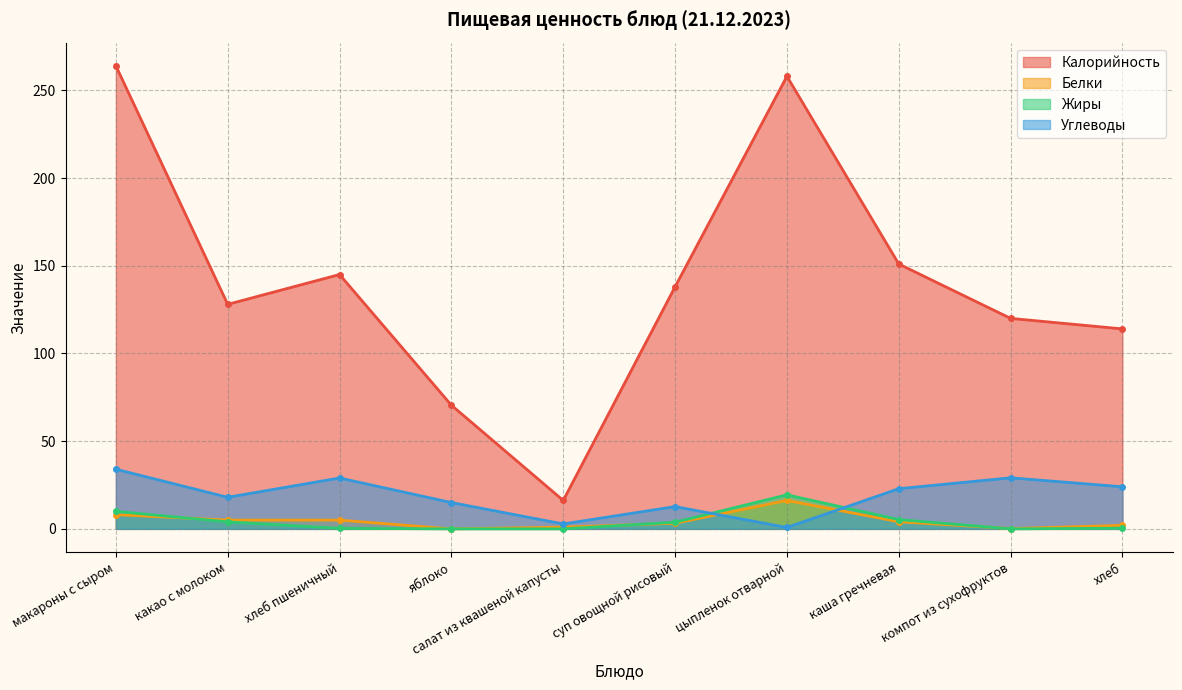

At компот из сухофруктов, list the series in order from smallest to largest.

Жиры, Белки, Углеводы, Калорийность